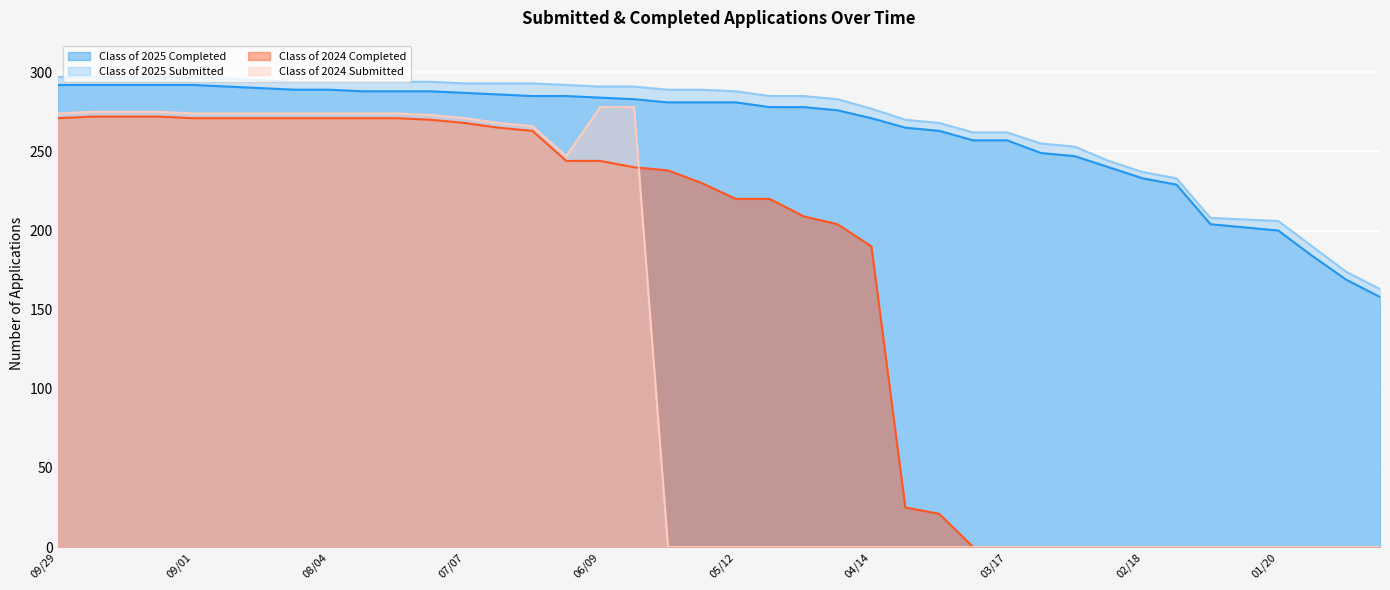

Reading right to left, what are all the values shown in this chart?

Class of 2025 Completed: 158	169	184	200	202	204	229	233	240	247	249	257	257	263	265	271	276	278	278	281	281	281	283	284	285	285	286	287	288	288	288	289	289	290	291	292	292	292	292	292
Class of 2025 Submitted: 163	174	190	206	207	208	233	237	244	253	255	262	262	268	270	277	283	285	285	288	289	289	291	291	292	293	293	293	294	294	294	294	294	295	296	297	297	297	297	297
Class of 2024 Completed: 0	0	0	0	0	0	0	0	0	0	0	0	0	21	25	190	204	209	220	220	230	238	240	244	244	263	265	268	270	271	271	271	271	271	271	271	272	272	272	271
Class of 2024 Submitted: 0	0	0	0	0	0	0	0	0	0	0	0	0	0	0	0	0	0	0	0	0	0	278	278	247	266	268	271	273	274	274	274	274	274	274	274	275	275	275	274